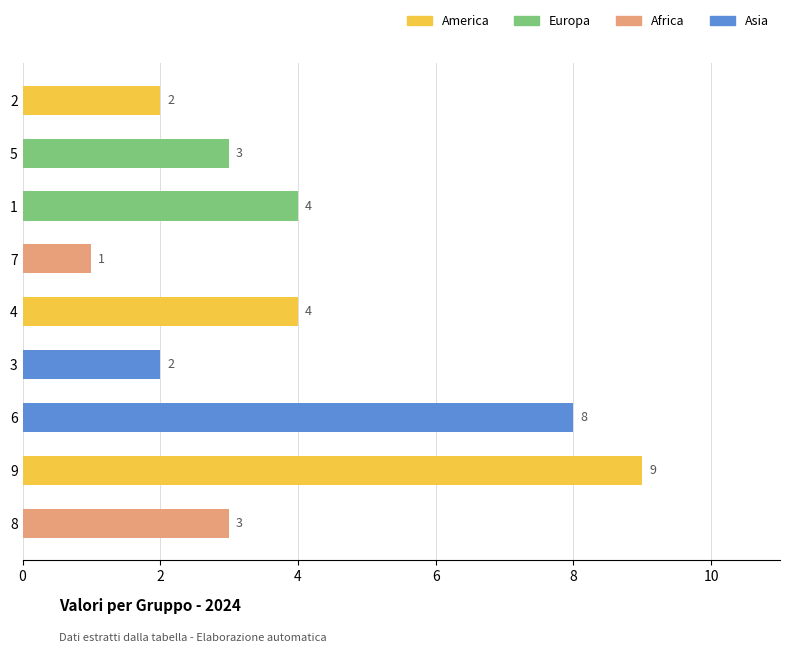

The chart shows a value of 1 at 7. True or false?

True